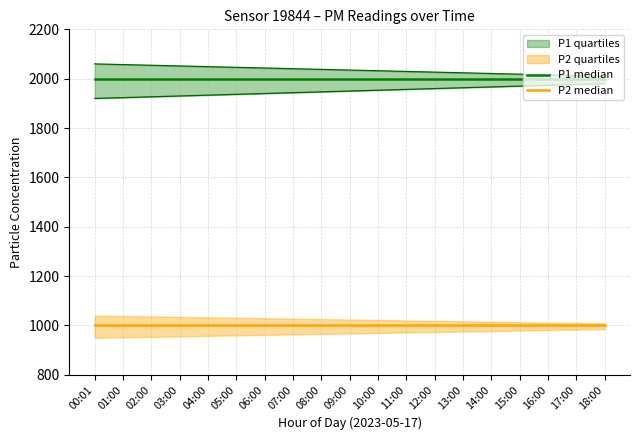

True or false: P1 median and P2 median intersect in this chart.

False